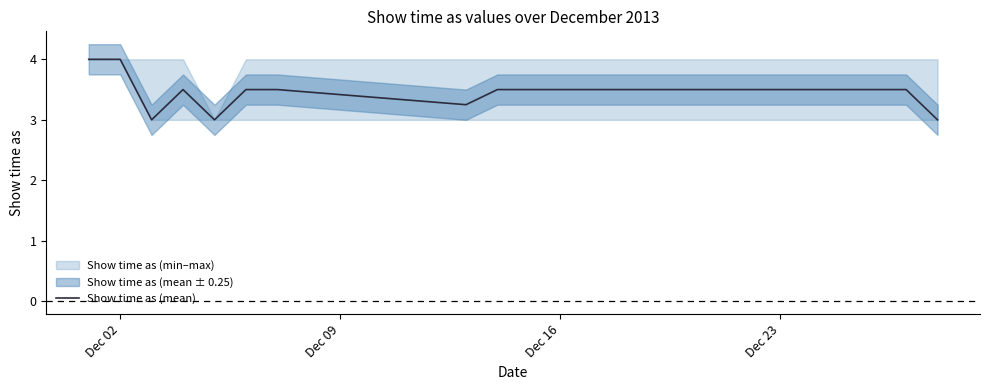

What is the highest value of the Show time as (mean) series?

4.0